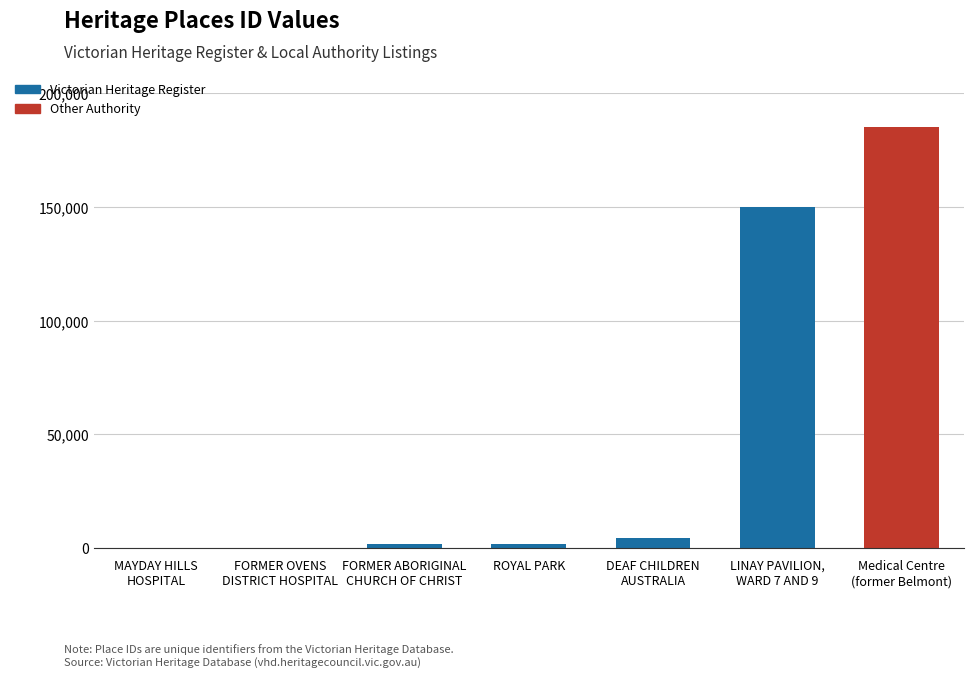

How many series are shown in this chart?

1